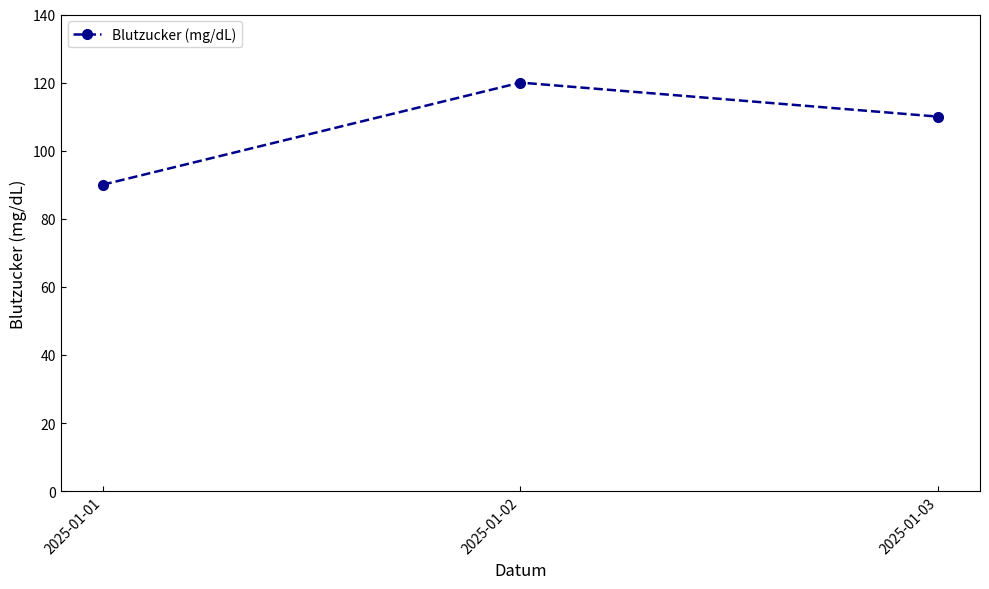

What is the change in value from 2025-01-01 to 2025-01-03?

+20